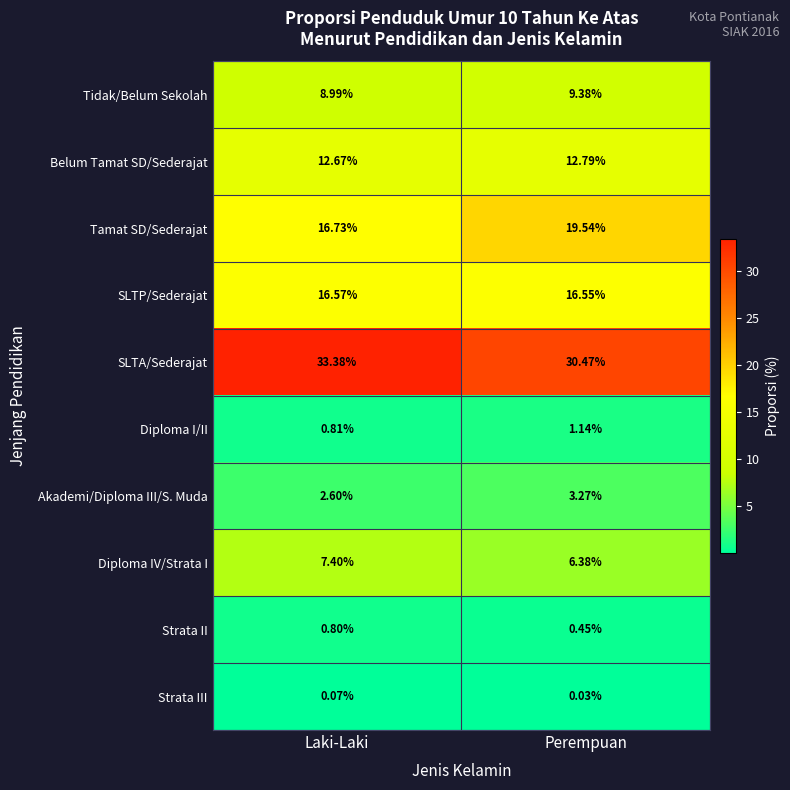

Count the number of categories in the chart.

2